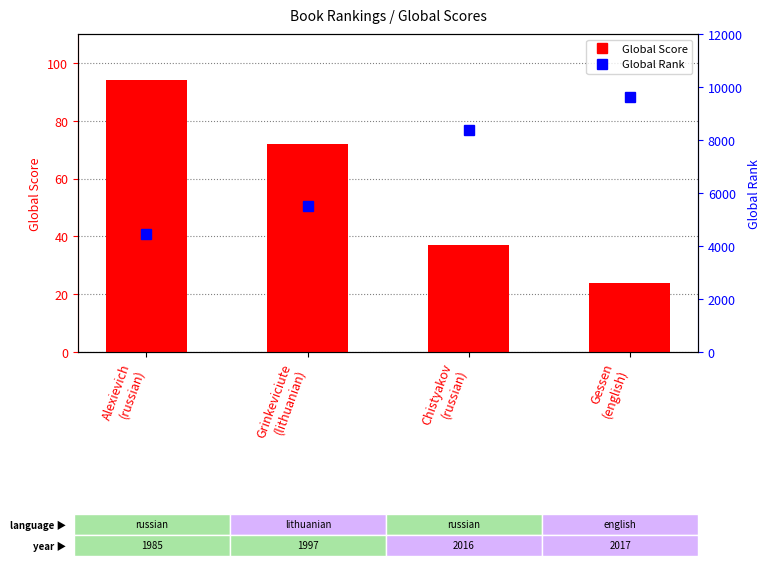

Is it true that Global Rank equals 1232 at Alexievich
(russian)?

False